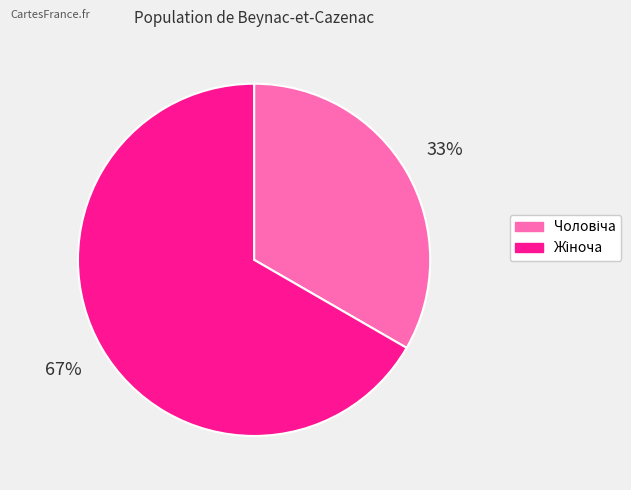

Does any single category account for the majority?

Yes